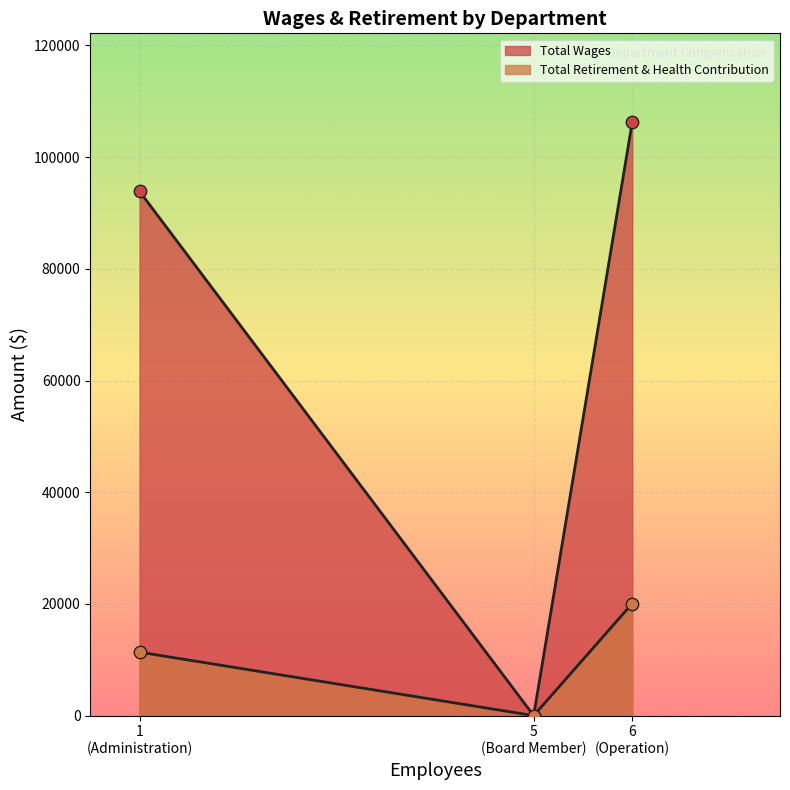

Is the value of Total Wages at Operation greater than the value of Total Retirement & Health Contribution at Operation?

Yes